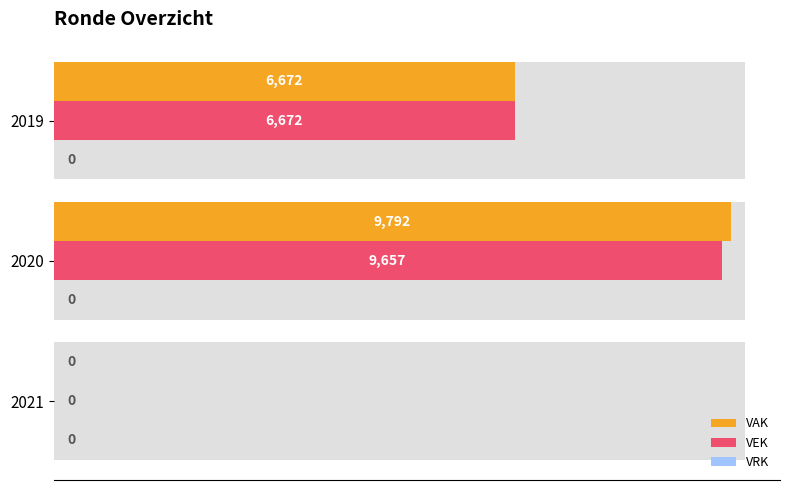

How many values in the VEK series are below 6672?

1